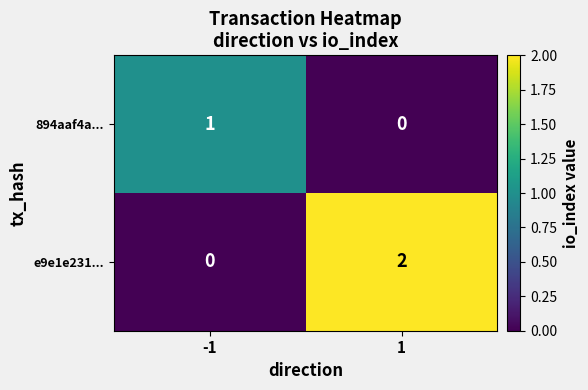

Rank the series by their maximum value, from lowest to highest.

894aaf4a..., e9e1e231...